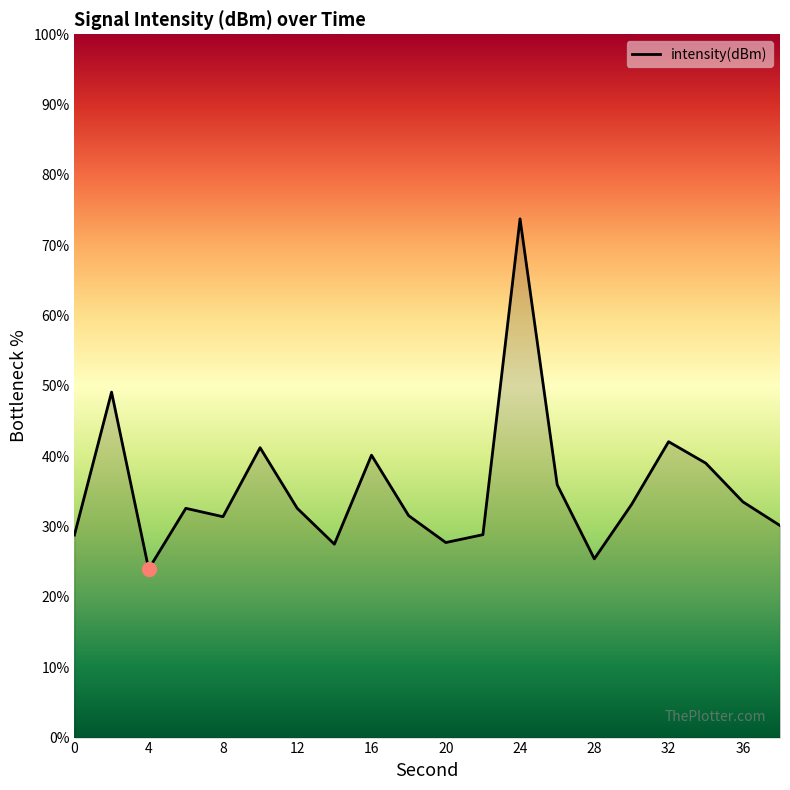

What is the maximum value shown in the chart?

73.8